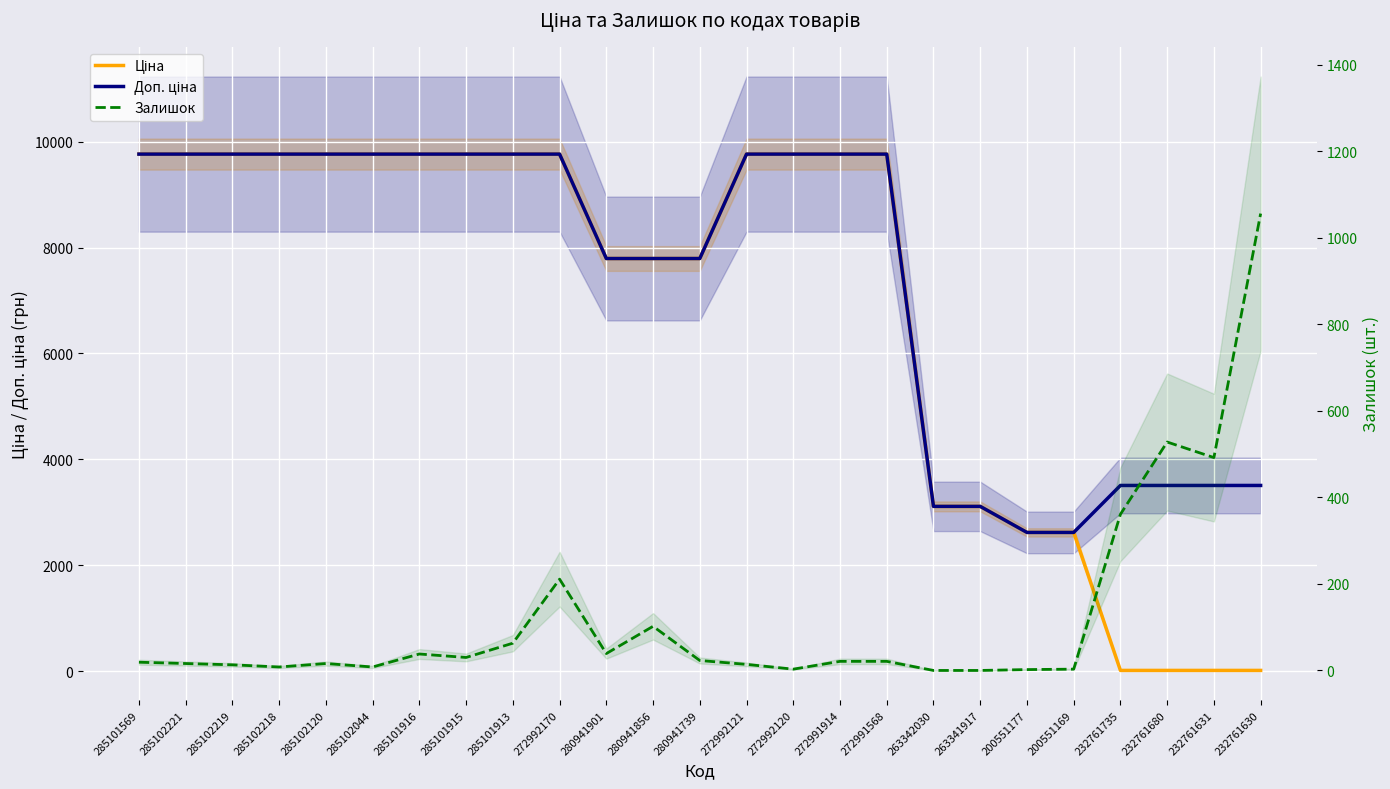

How many intersections are there between Доп. ціна and Ціна?

2